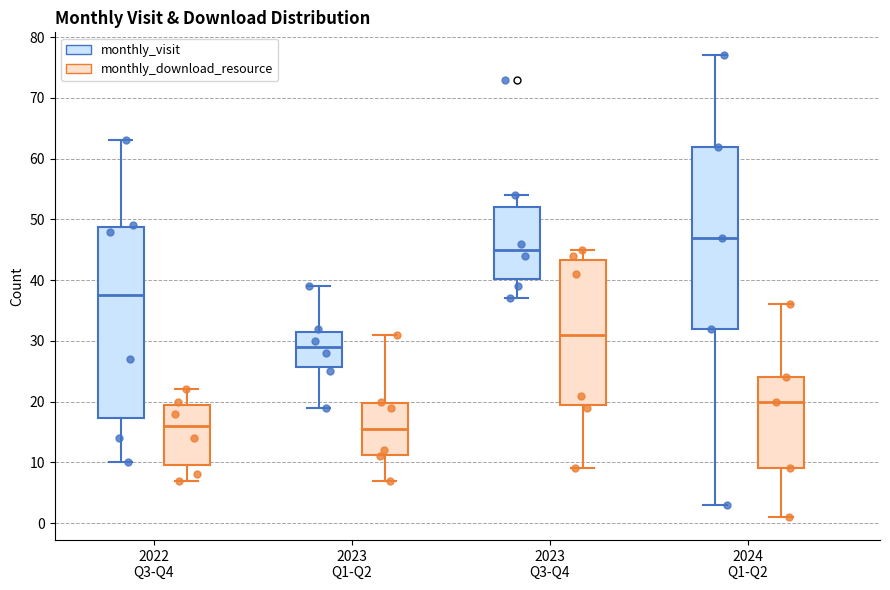

Reading left to right, read every box against the y-axis: the position of its median line, the range the box covers, and the ends of its whiskers. The values are not printed on the chart, so give them approximately, as read against the axis.

2022 Q3-Q4 (monthly_visit): median 38, box 17 to 49, whiskers 10 to 63
2022 Q3-Q4 (monthly_download_resource): median 16, box 10 to 20, whiskers 7 to 22
2023 Q1-Q2 (monthly_visit): median 29, box 26 to 32, whiskers 19 to 39
2023 Q1-Q2 (monthly_download_resource): median 16, box 11 to 20, whiskers 7 to 31
2023 Q3-Q4 (monthly_visit): median 45, box 40 to 52, whiskers 37 to 54
2023 Q3-Q4 (monthly_download_resource): median 31, box 20 to 43, whiskers 9 to 45
2024 Q1-Q2 (monthly_visit): median 47, box 32 to 62, whiskers 3 to 77
2024 Q1-Q2 (monthly_download_resource): median 20, box 9 to 24, whiskers 1 to 36